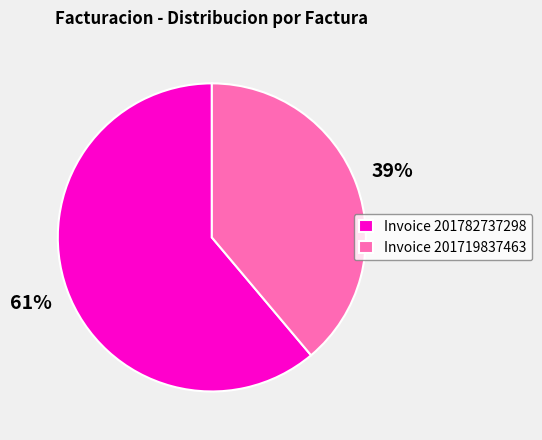

Which category has the biggest portion of the pie?

Invoice 201782737298